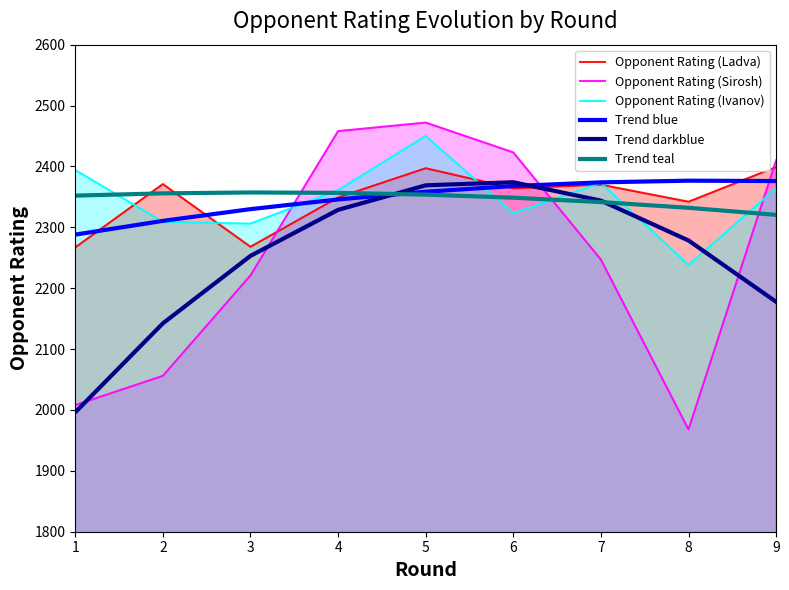

What is the value of the Opponent Rating (Sirosh) point at the 6th from the left?

2423.0